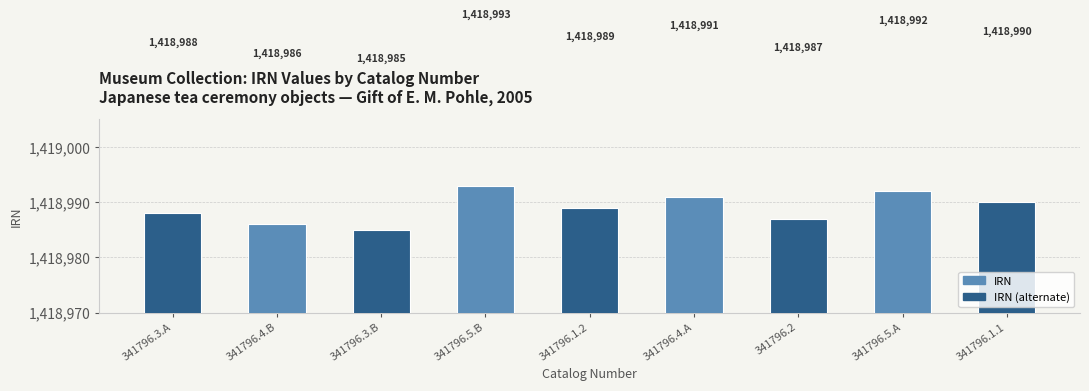

Read the value at 341796.2.

1418987